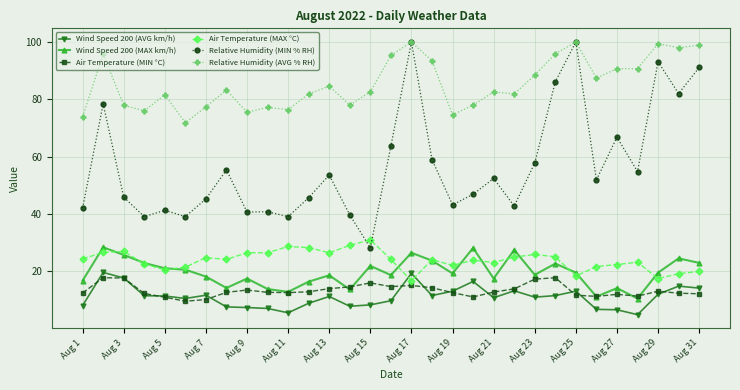

What is the value of the Wind Speed 200 (AVG km/h) point at the 13th from the left?

11.3